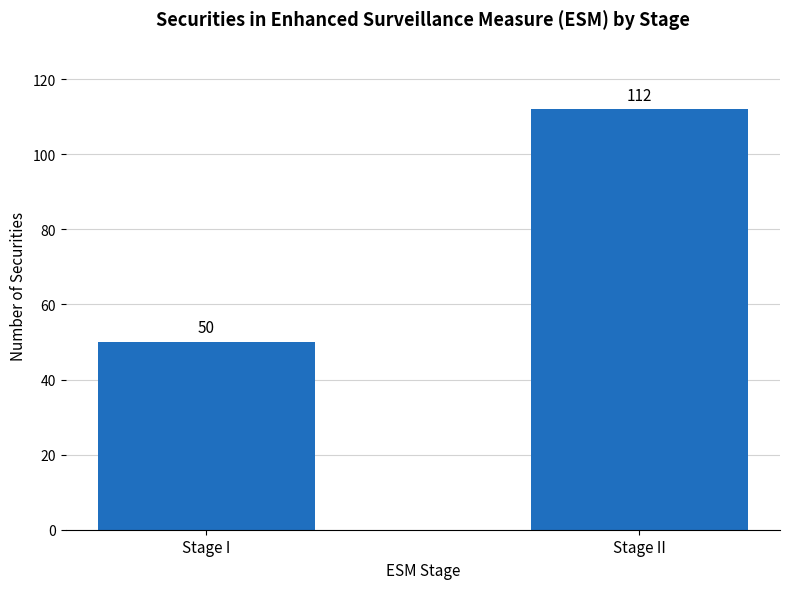

Read the value at Stage II.

112